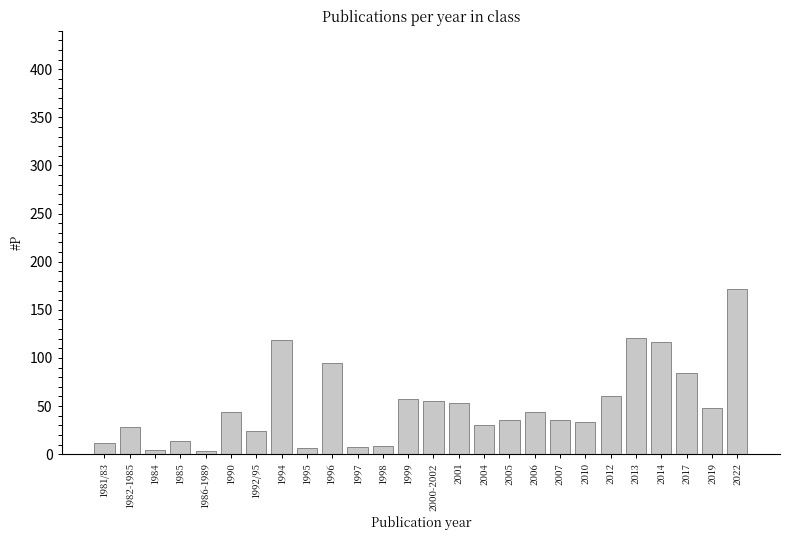

What is the label of the 15th bar from the right?

1998